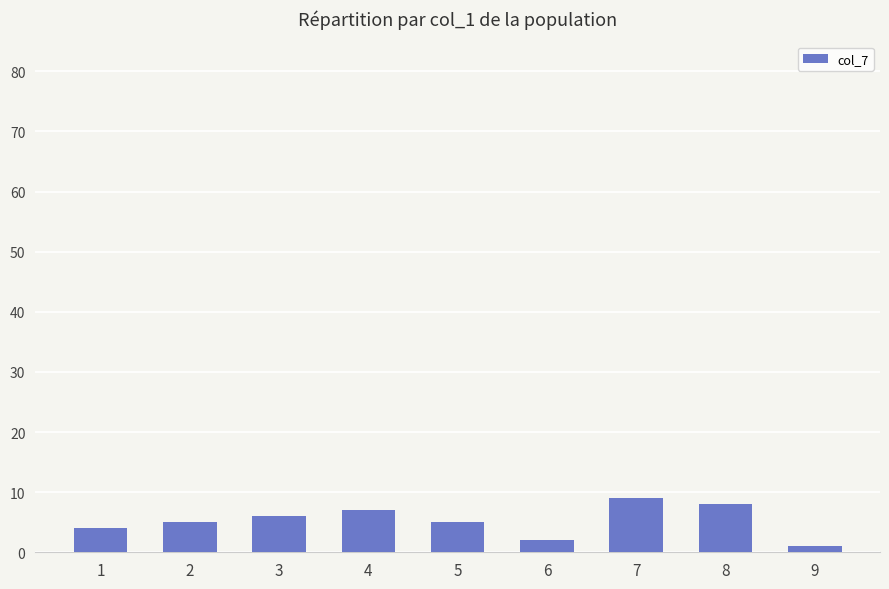

Reading left to right, extract all data points from this chart.

1=4	2=5	3=6	4=7	5=5	6=2	7=9	8=8	9=1